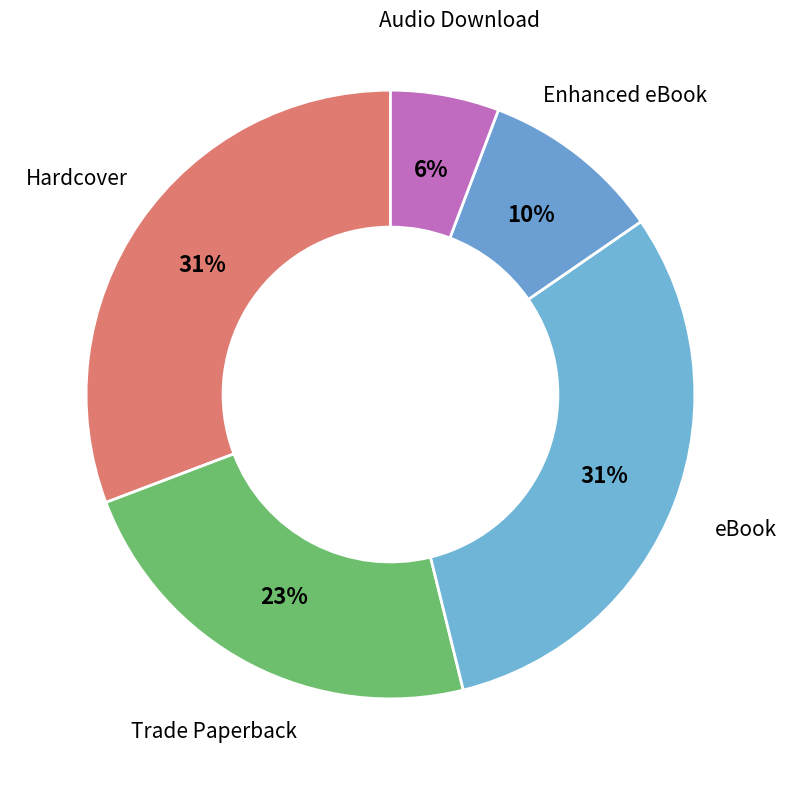

Is it true that Enhanced eBook is 10% of the pie?

True